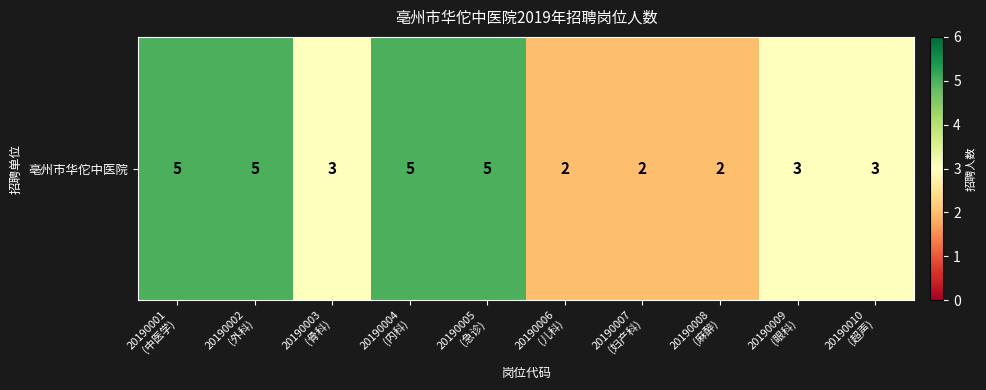

The value at 20190010
(超声) is 5. True or false?

False